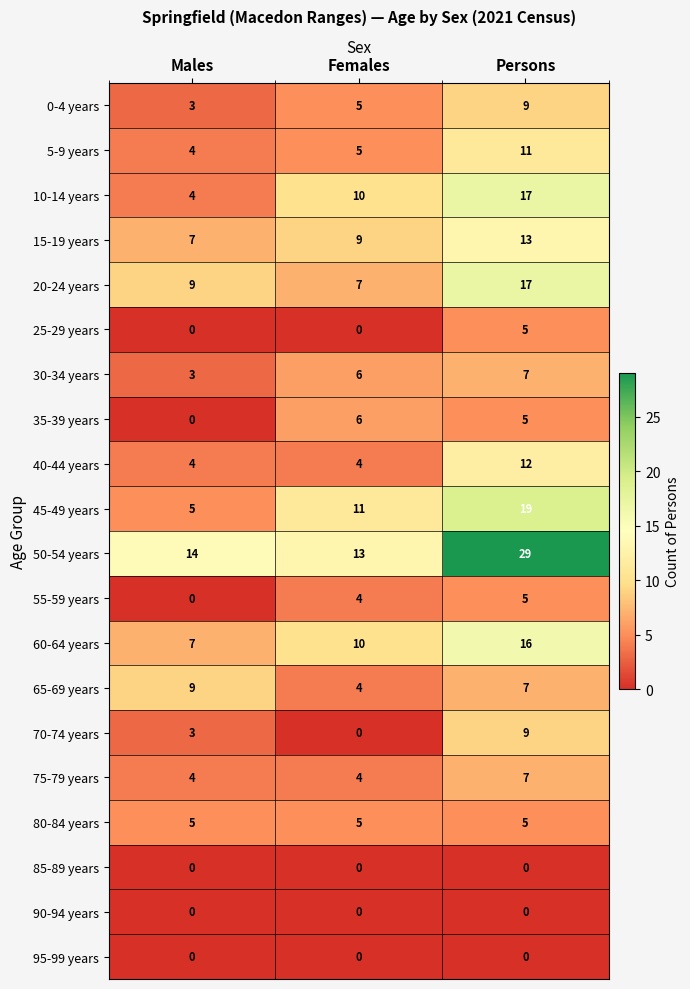

Where does the 65-69 years series first go above 7?

Males